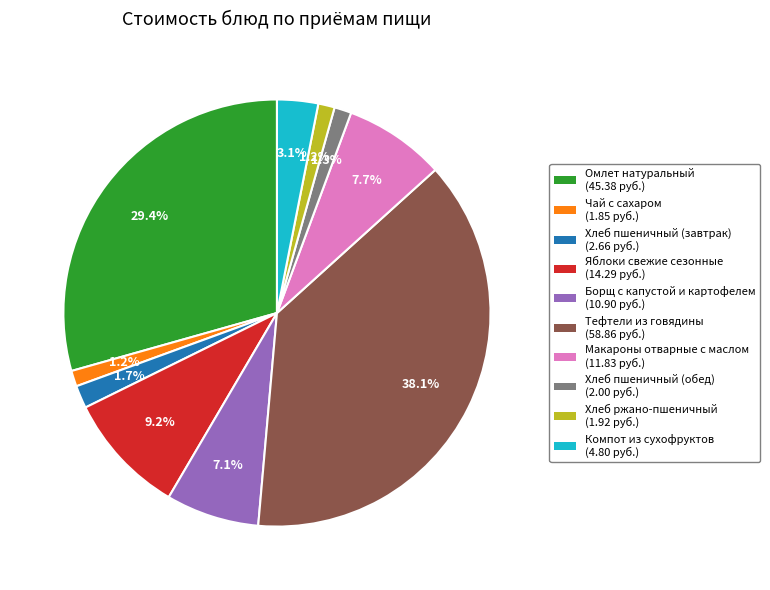

How many segments does this pie chart have?

10